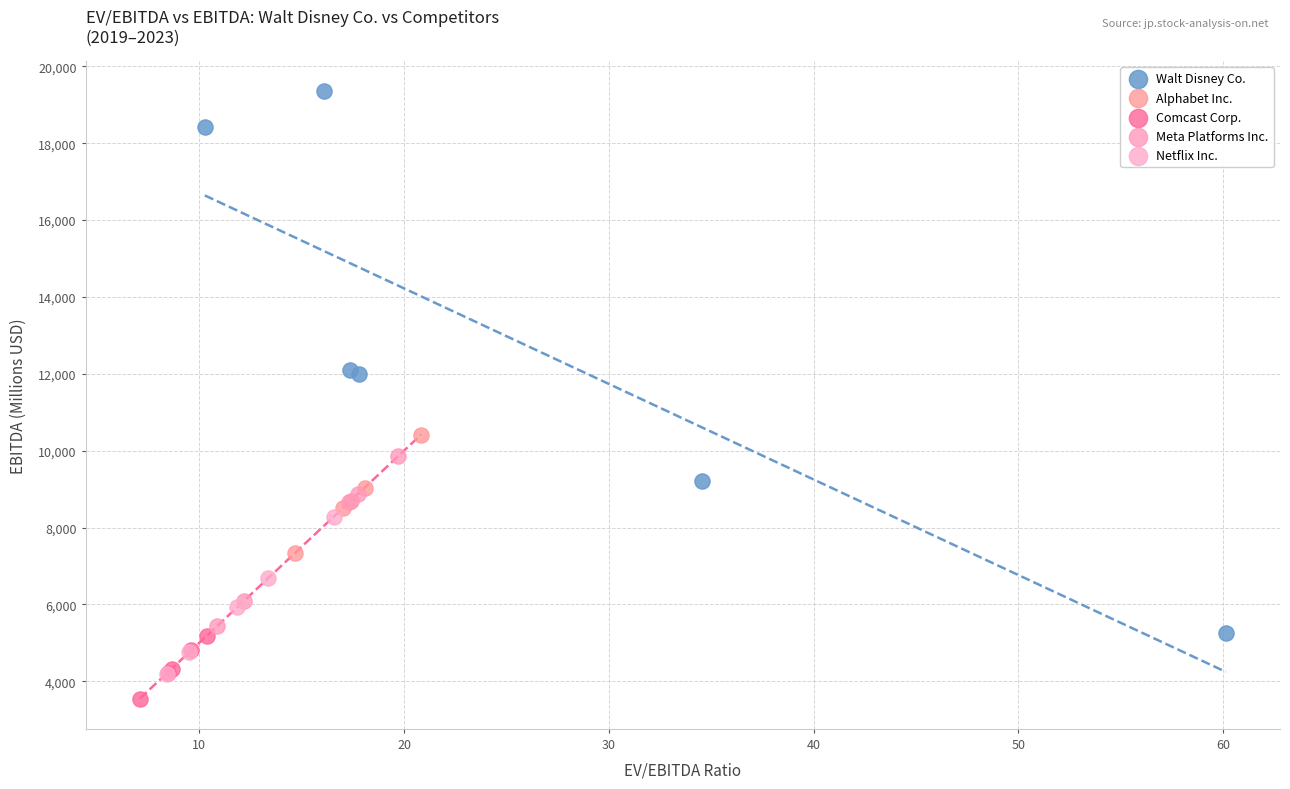

What are all the series names shown in the legend?

Walt Disney Co., Alphabet Inc., Comcast Corp., Meta Platforms Inc., Netflix Inc.